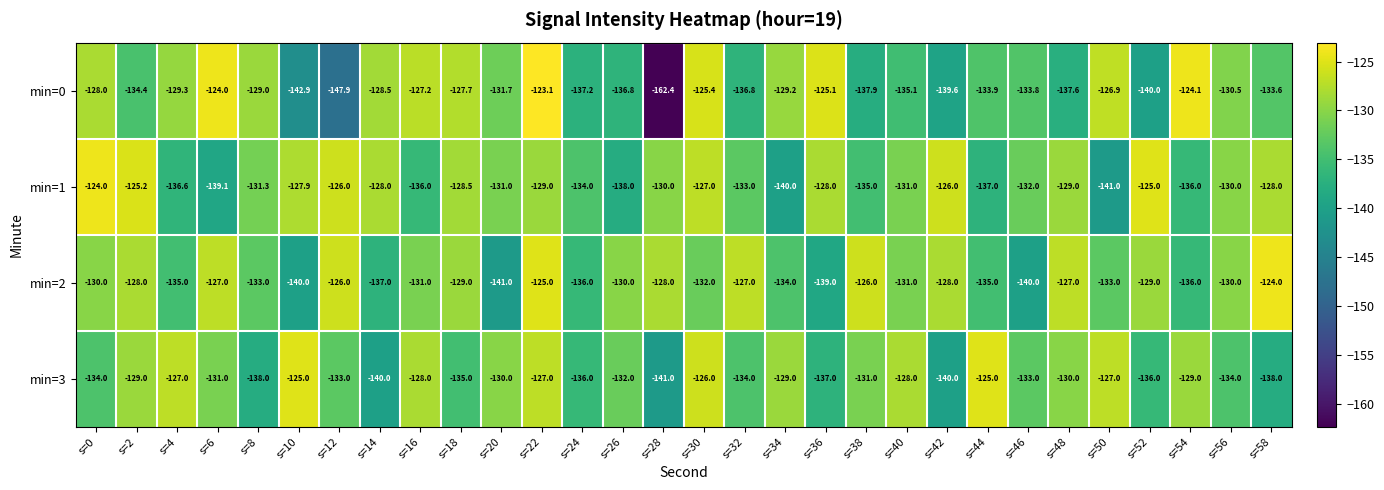

How many data points in min=0 are less than -131?

16